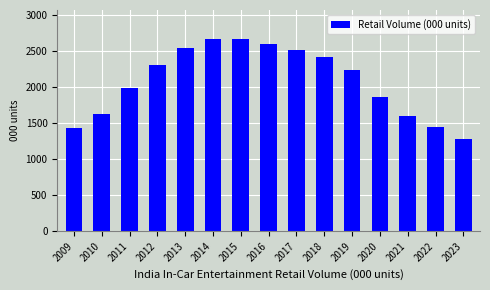

Is it true that the value at 2014 is 4439.0?

False